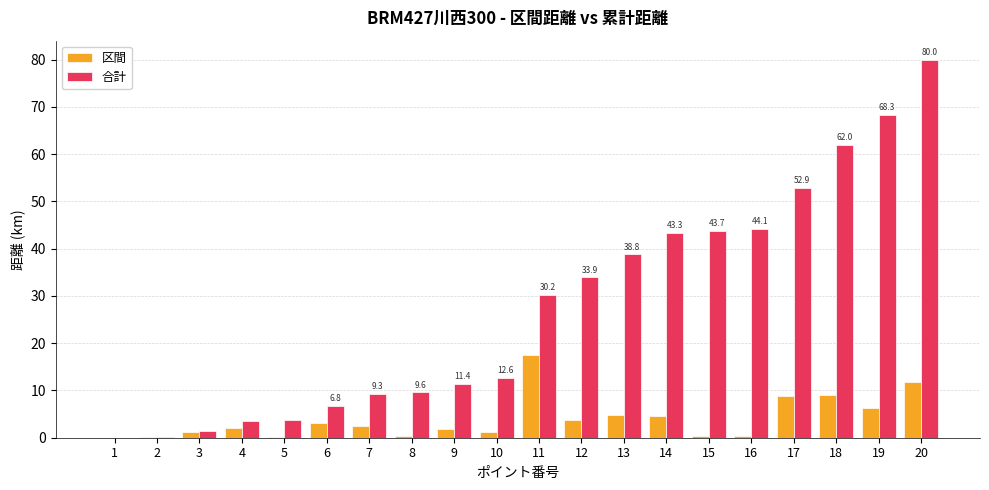

How many categories are shown in the chart?

20